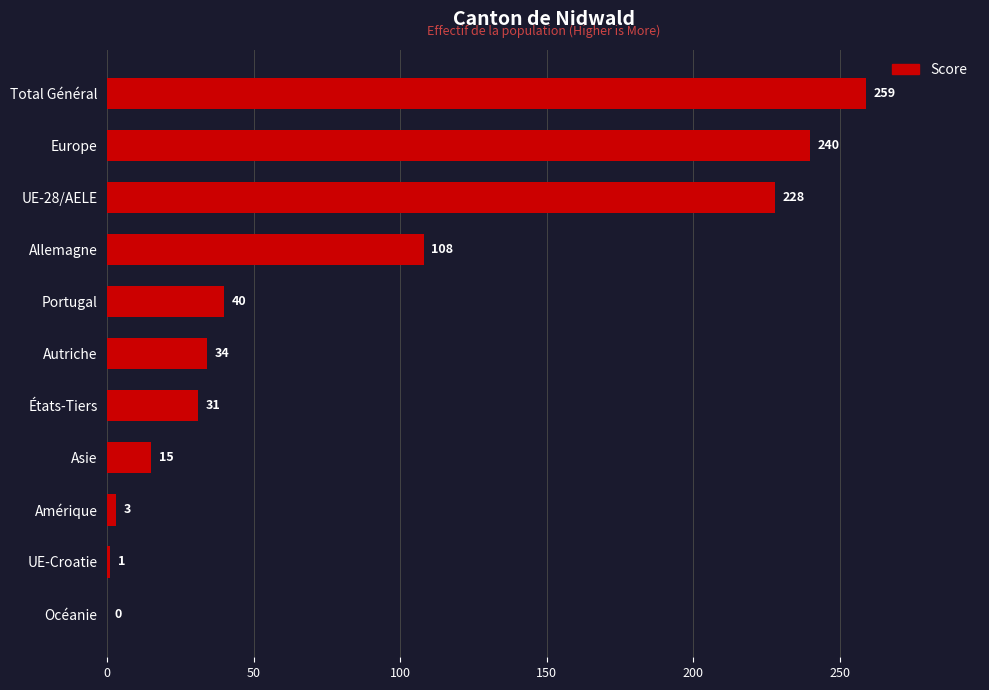

What is the sum of the values at Total Général and Amérique?

262